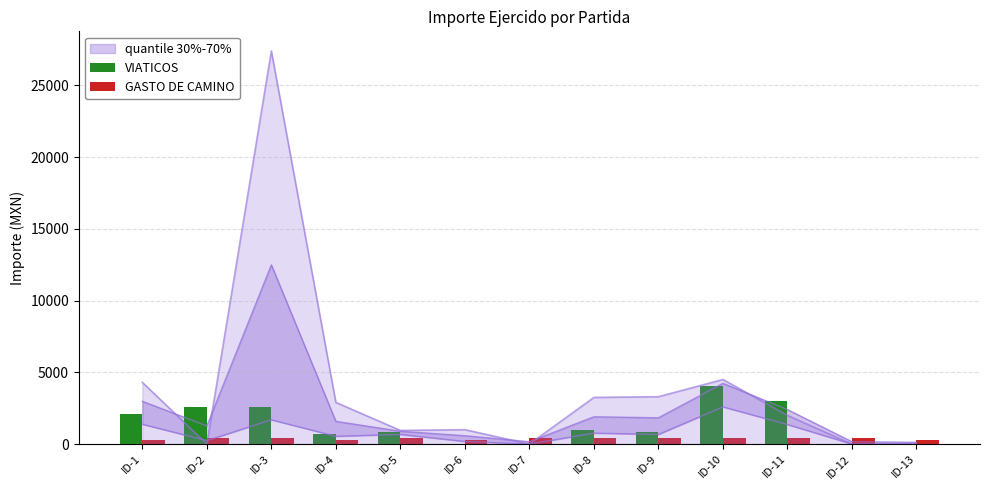

Does the chart contain stacked bars?

No